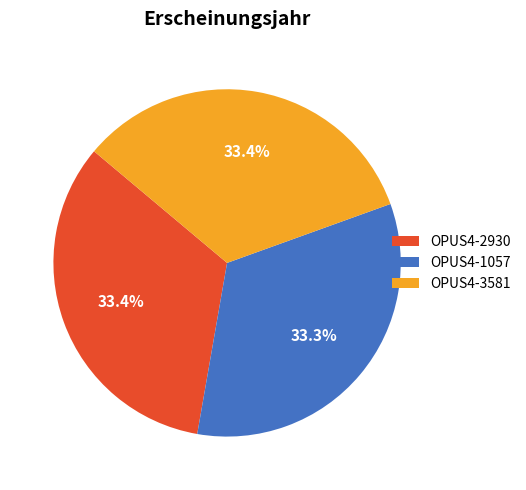

To the nearest percent, what percentage of the pie is OPUS4-3581?

33%